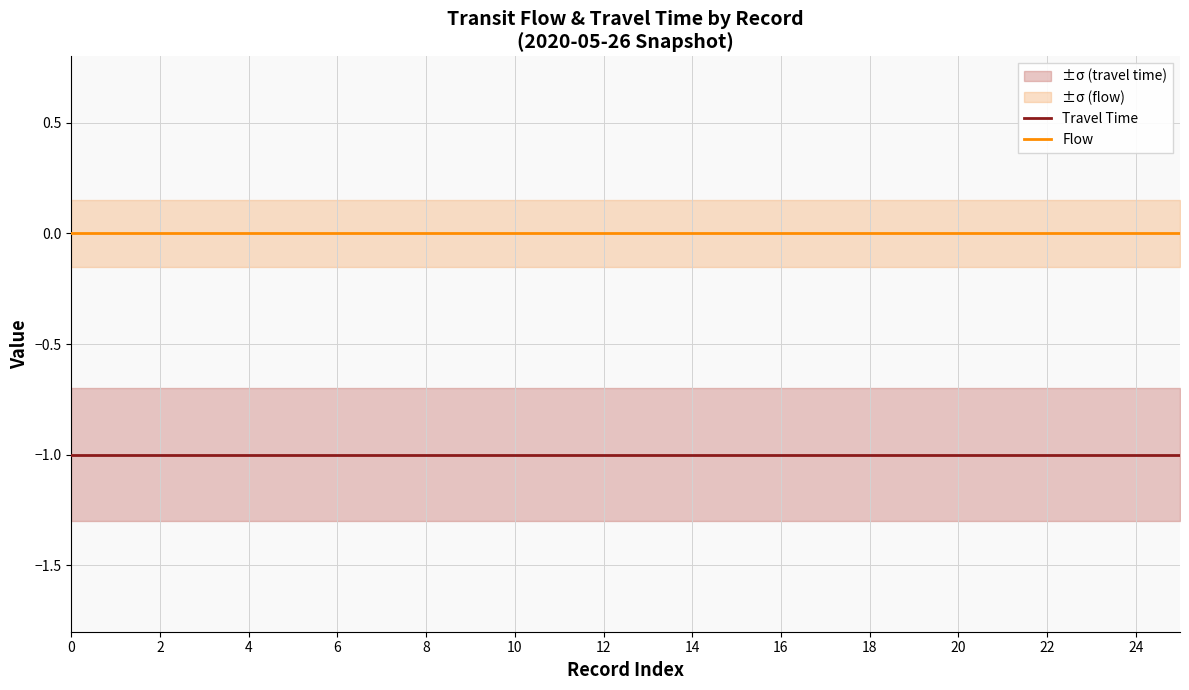

The value of Travel Time at 0 is -2. True or false?

False